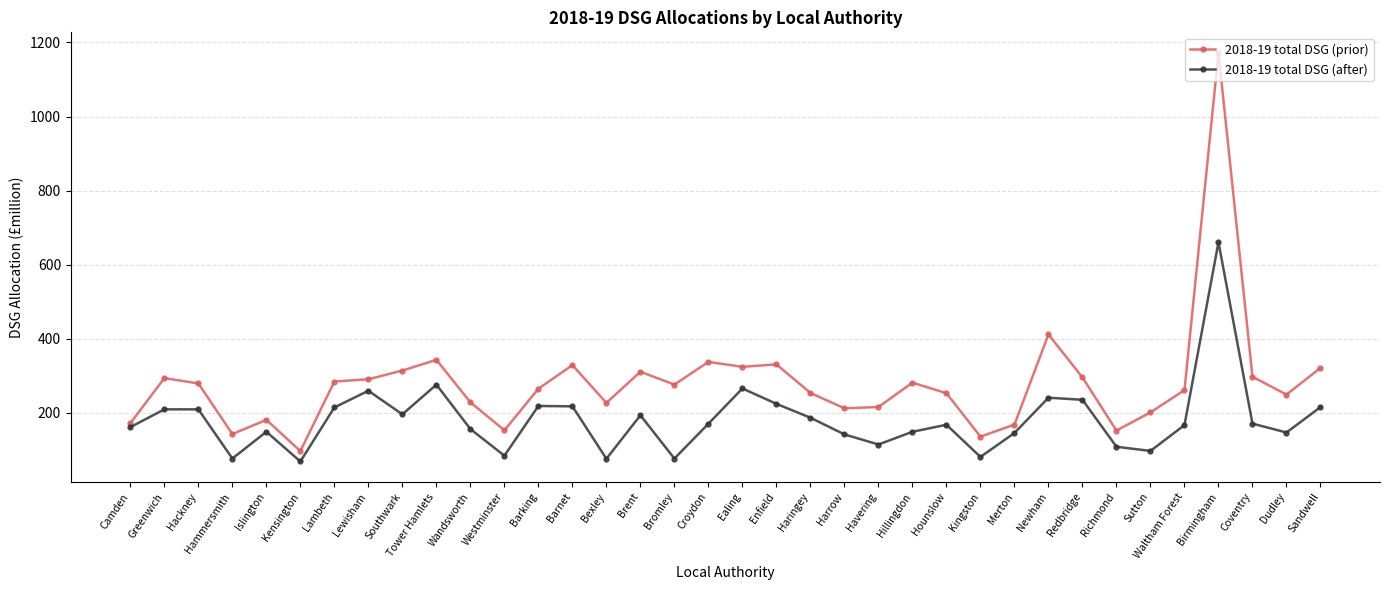

The 2018-19 total DSG (prior) series shows 157.9 at Dudley. True or false?

False